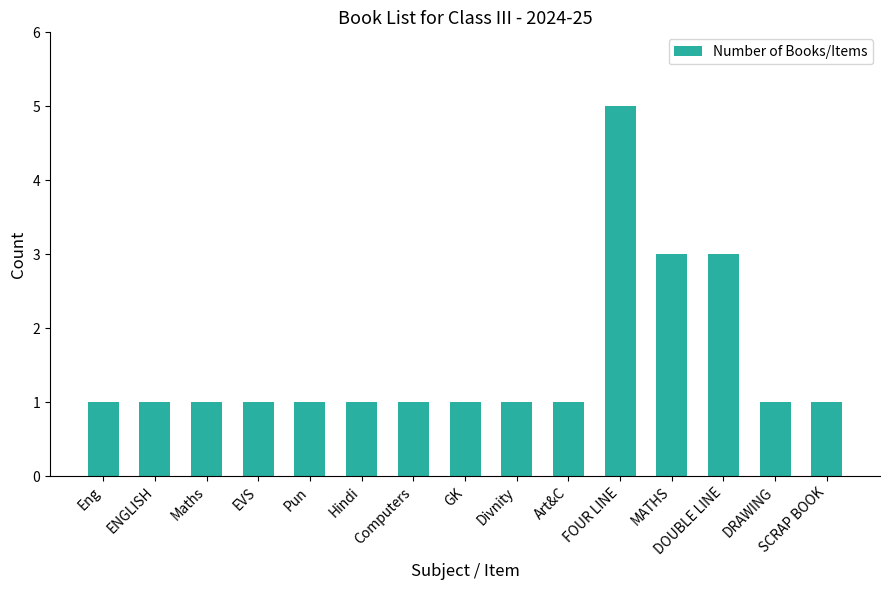

What is the label of the 8th bar from the left?

GK